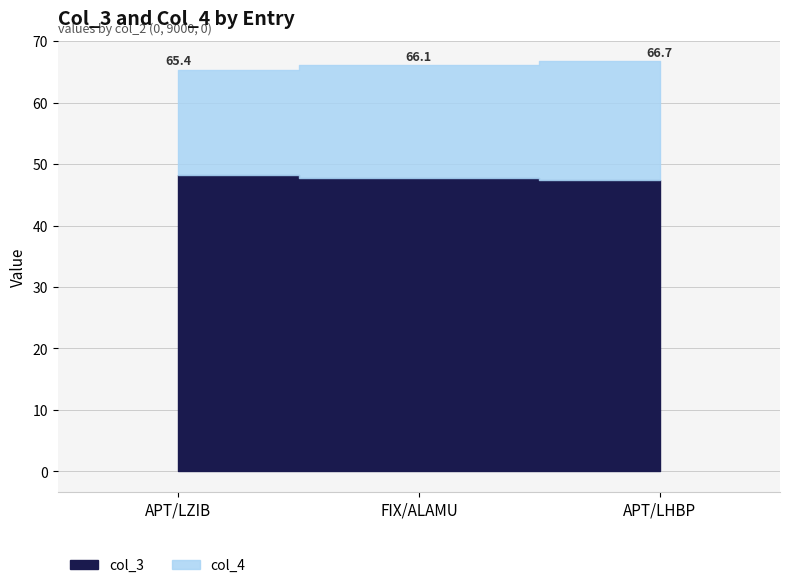

What is the approximate value of col_3 at 0?

48.2